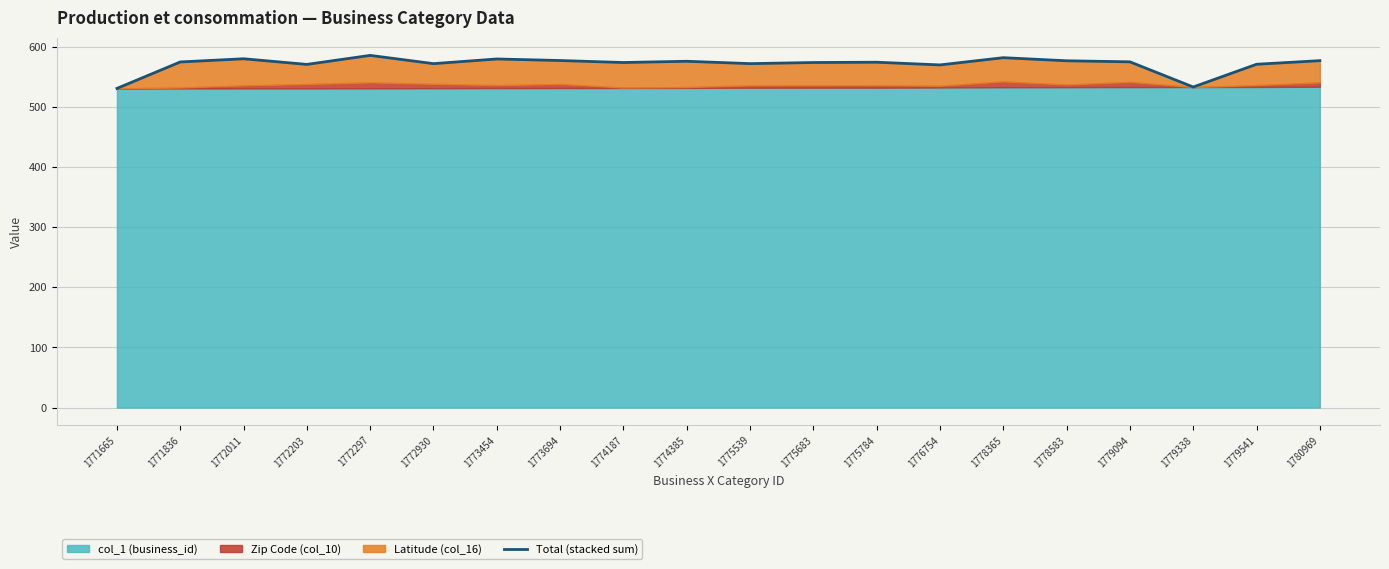

Reading right to left, what are all the values shown in this chart?

1780969=576.6	1779541=570.6	1779338=532.8	1779094=574.7	1778583=576.4	1778365=581.6	1776754=569.5	1775784=574.0	1775683=573.5	1775539=571.7	1774385=575.6	1774187=573.5	1773694=576.9	1773454=579.4	1772930=571.6	1772297=585.4	1772203=570.4	1772011=579.8	1771836=574.5	1771665=530.5